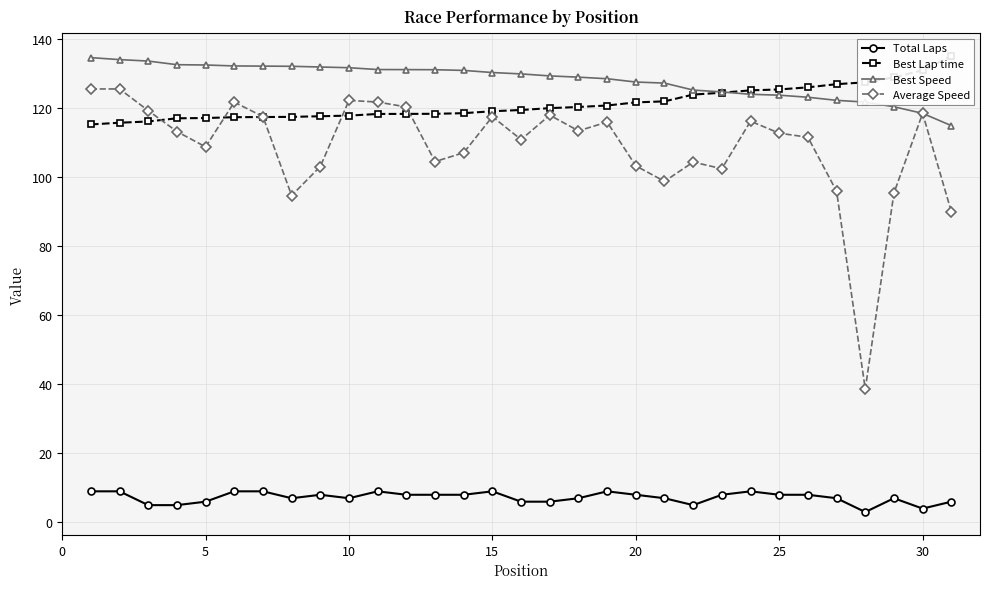

Count the number of data series in this chart.

4